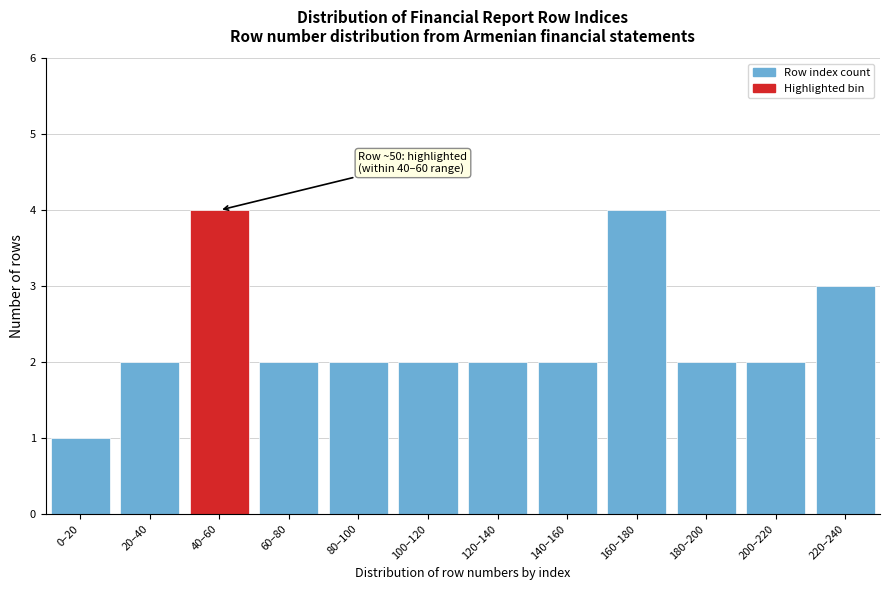

Reading left to right, extract all data points from this chart.

1	2	4	2	2	2	2	2	4	2	2	3